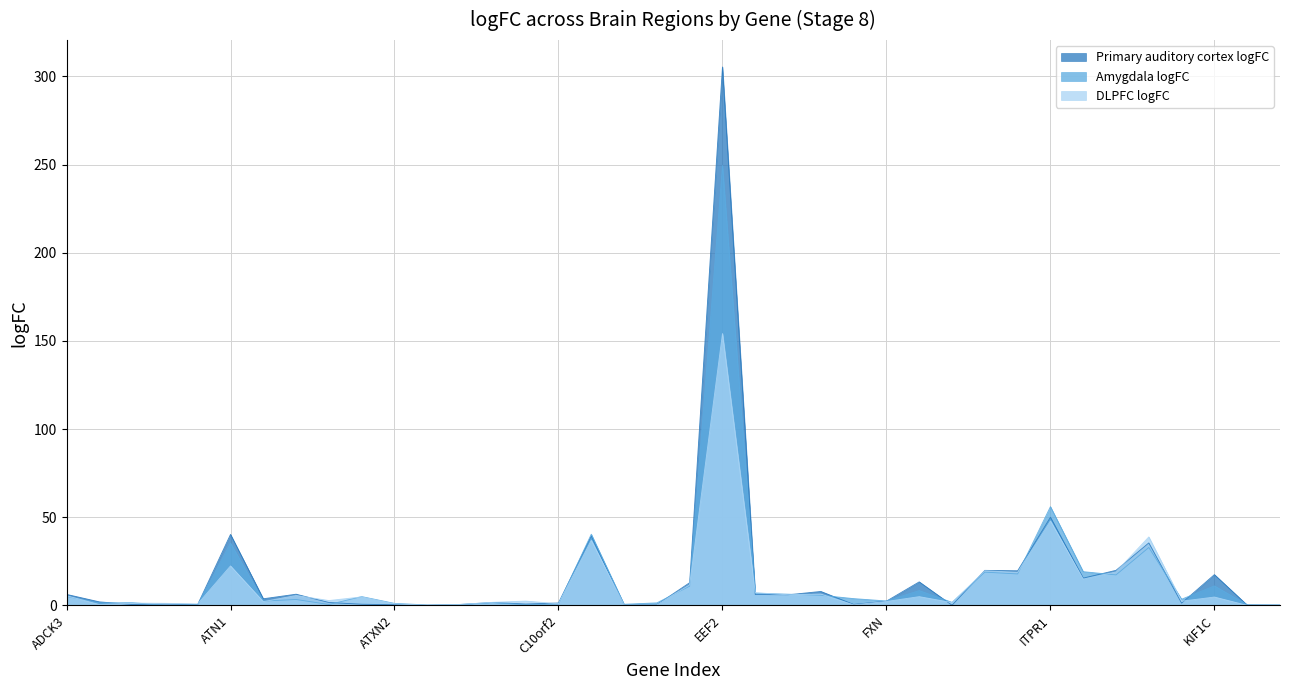

After their last crossing, which series has the higher values: DLPFC logFC or Primary auditory cortex logFC?

DLPFC logFC